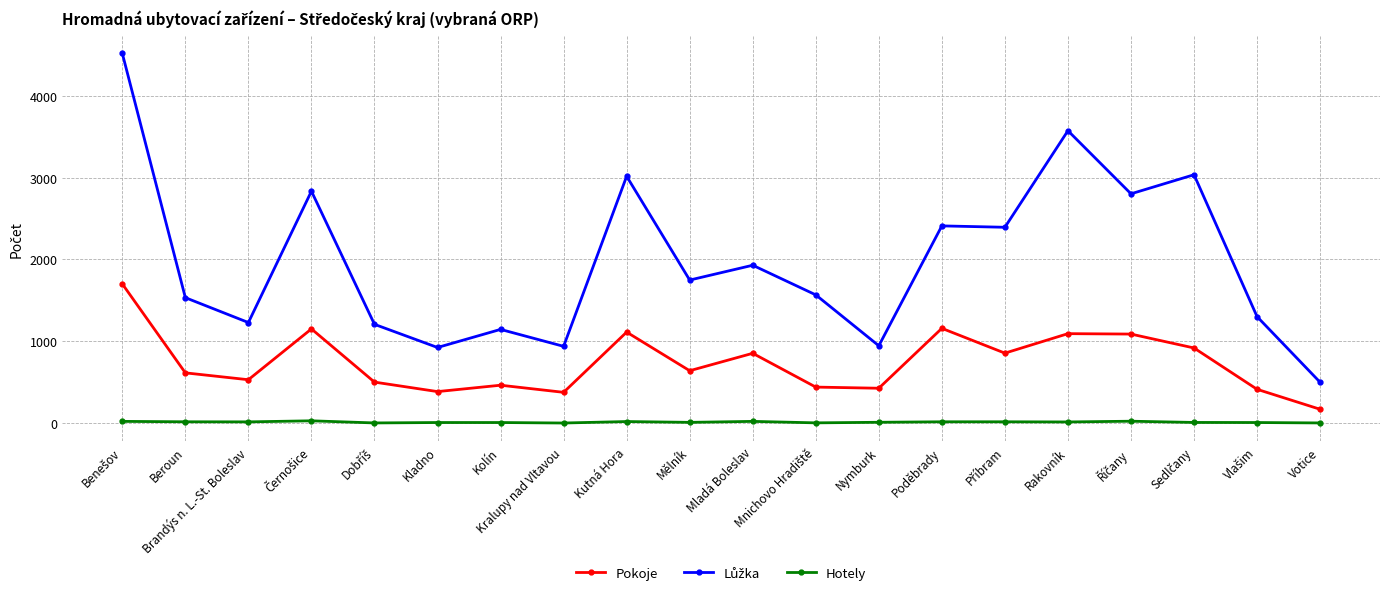

What position from the right is Rakovník?

5